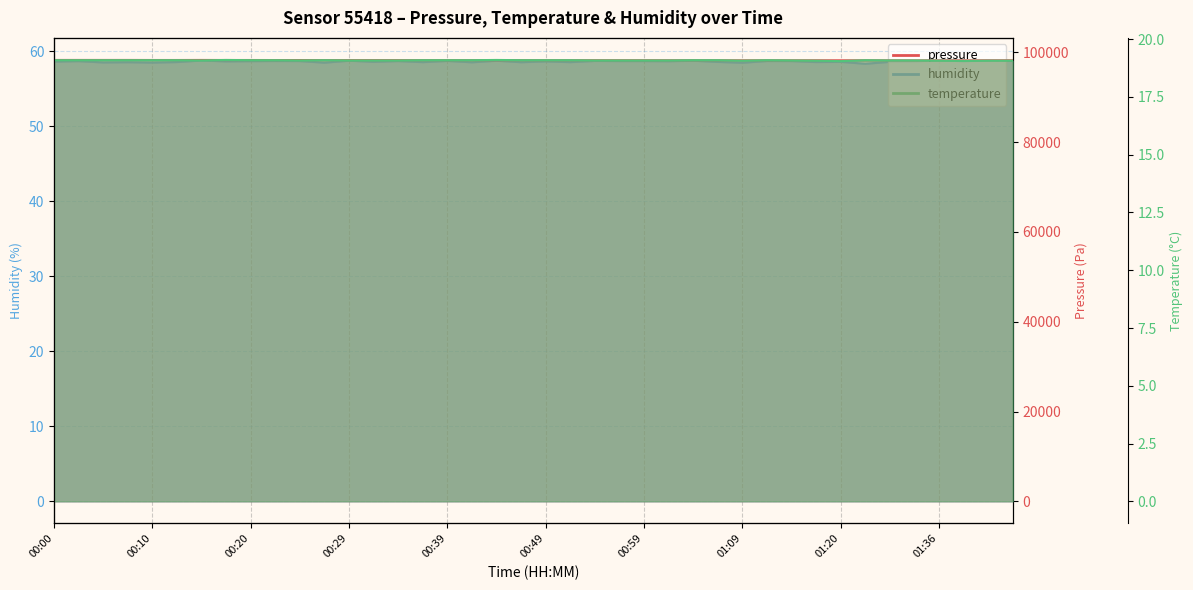

Between 01:36 and 39, which is larger?

01:36